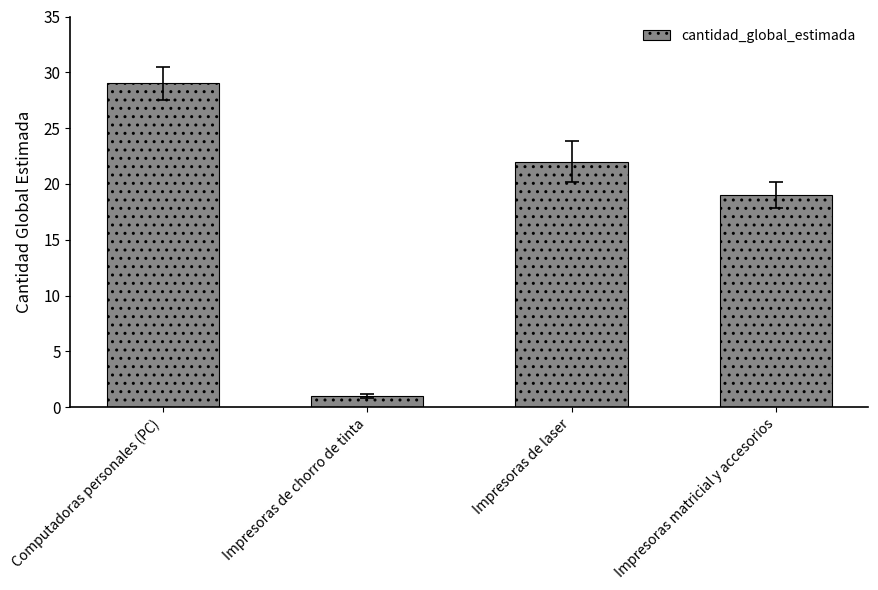

True or false: the data shows 9 at Impresoras de laser.

False